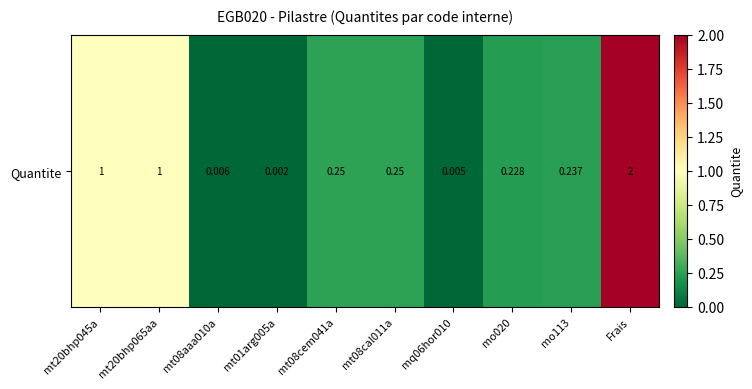

What is the ratio of the value at mt20bhp065aa to the value at Frais?

0.5